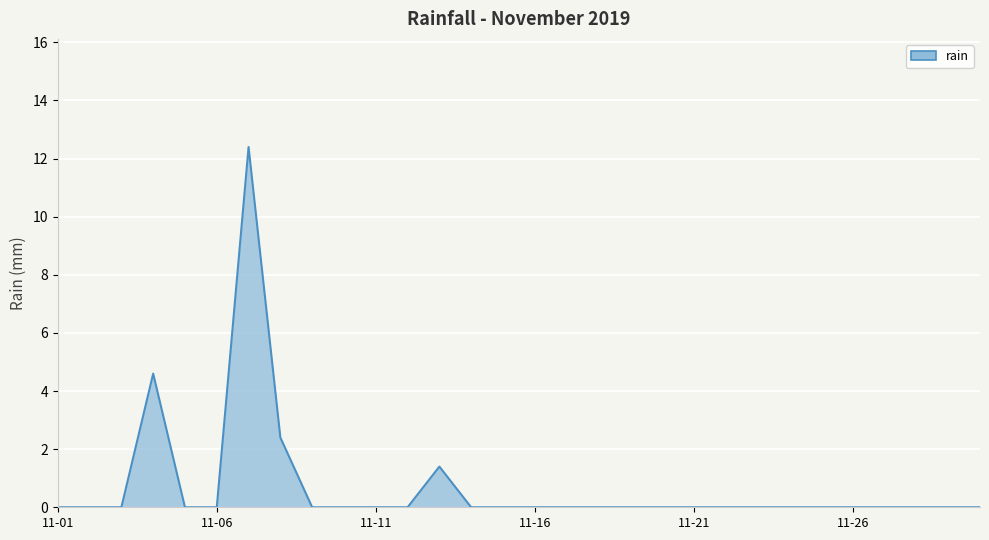

What is the average value?

0.7